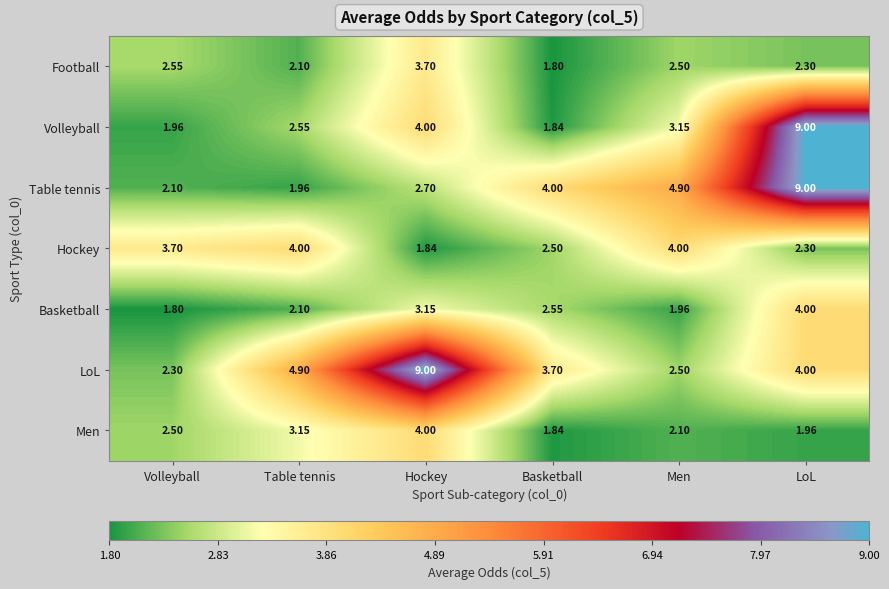

Rank the categories by Table tennis value from highest to lowest.

LoL, Men, Basketball, Hockey, Volleyball, Table tennis